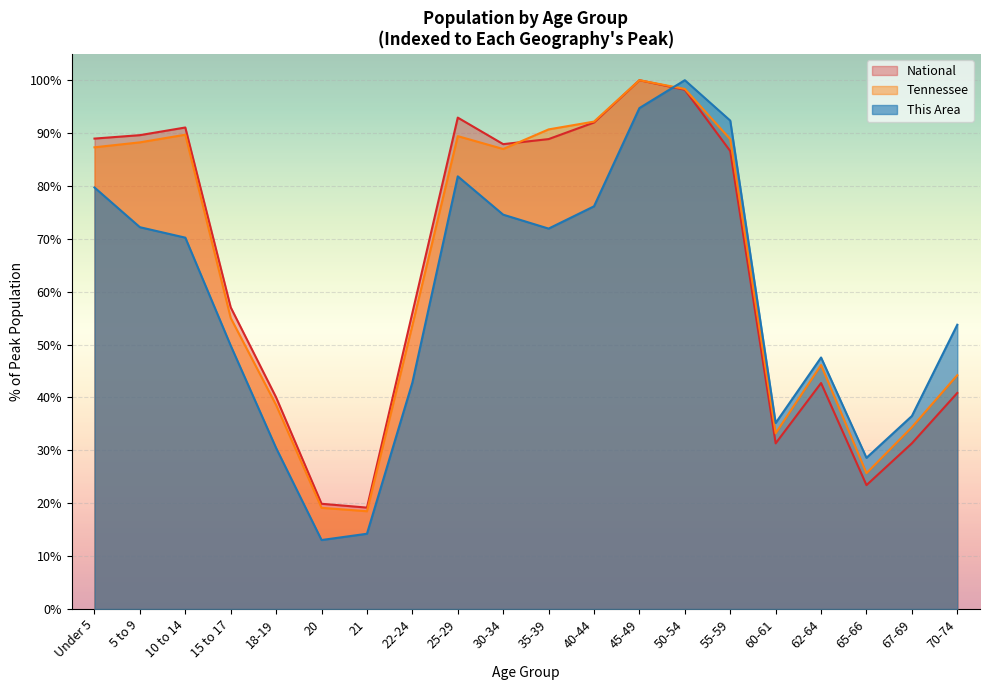

What is the label of the 7th point from the left?

21